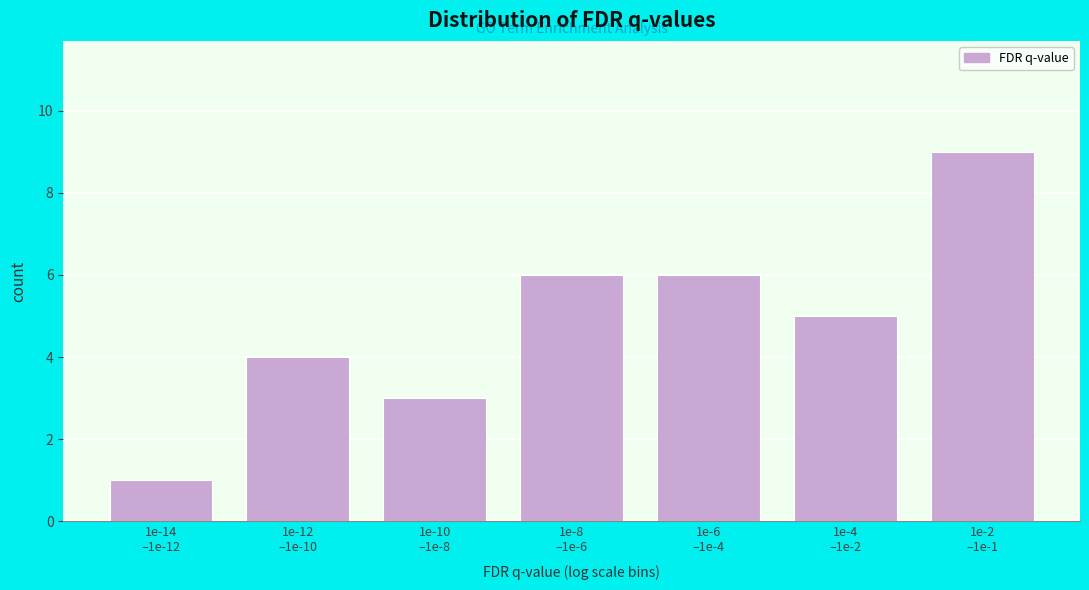

Reading left to right, transcribe all the data shown in this chart.

1	4	3	6	6	5	9